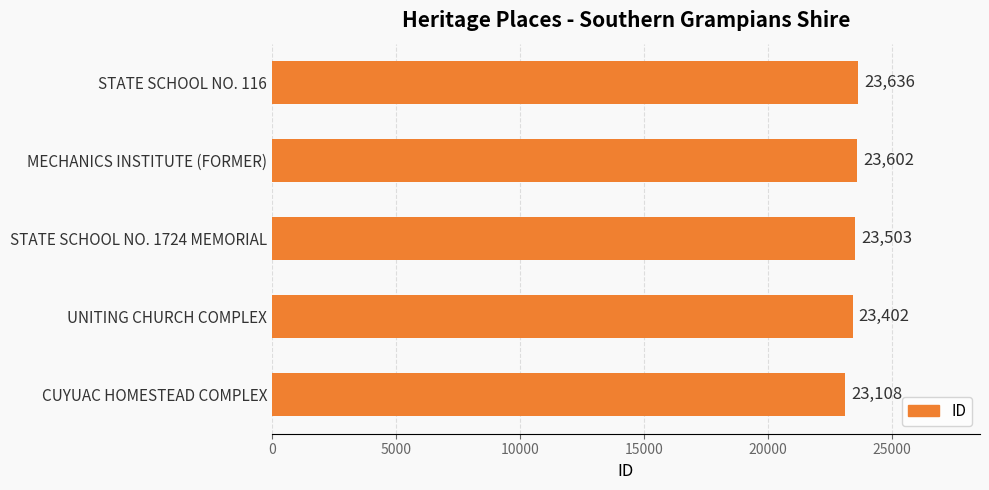

What is the ratio of the value at STATE SCHOOL NO. 116 to the value at STATE SCHOOL NO. 1724 MEMORIAL?

1.0